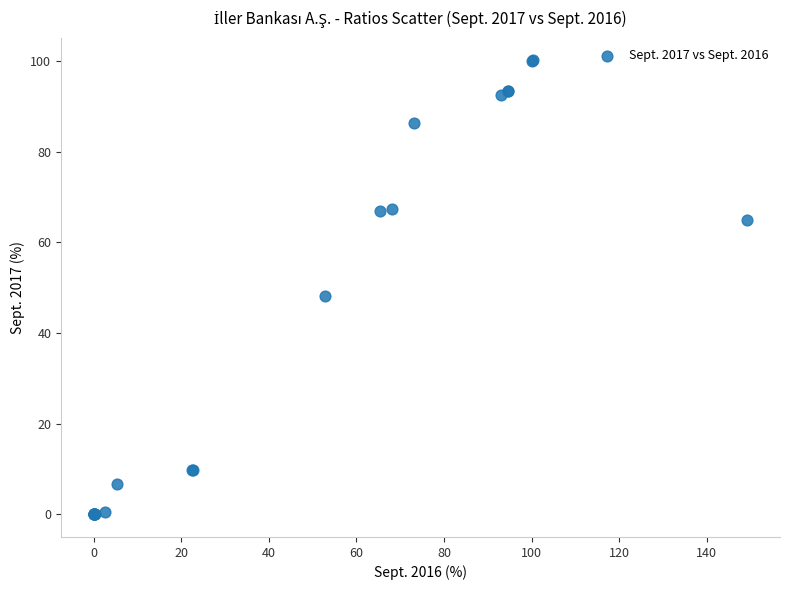

What Y value in the scatter plot is closest to 50?

48.2